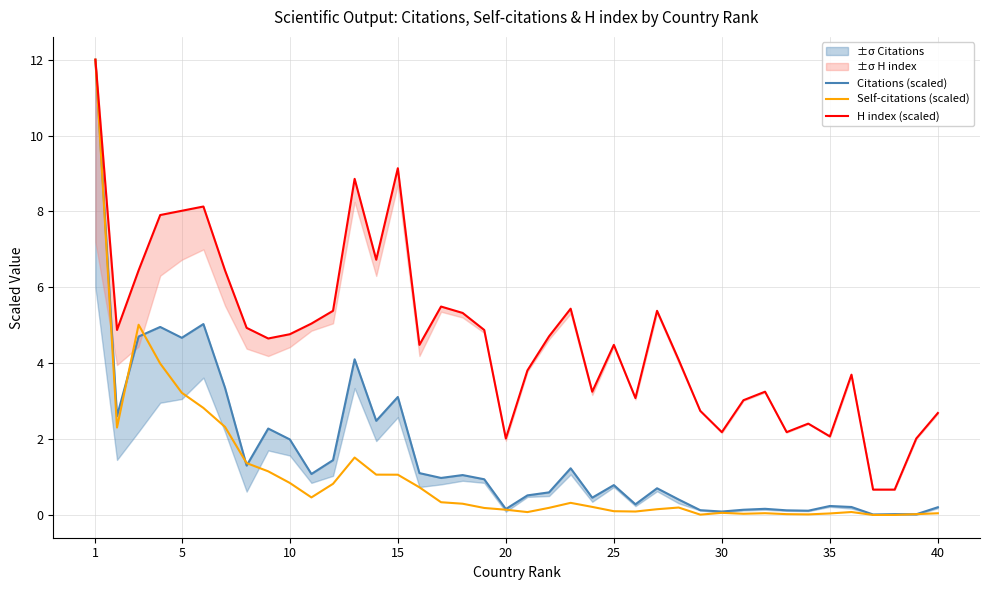

What is the difference between the maximum and minimum values in the Citations (scaled) series?

12.0